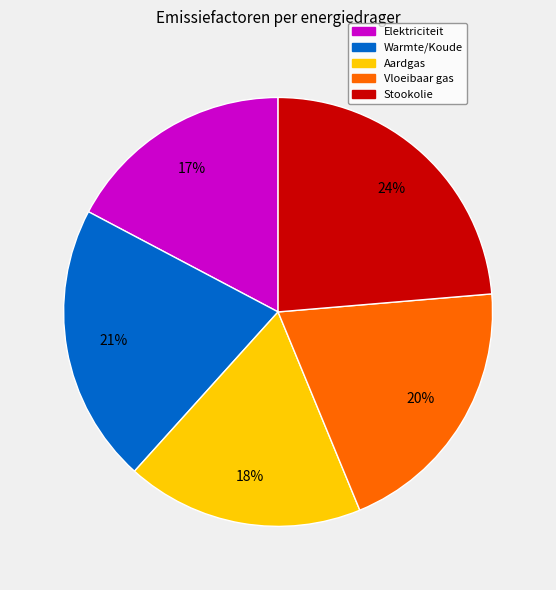

True or false: Warmte/Koude accounts for 21% of the total.

True